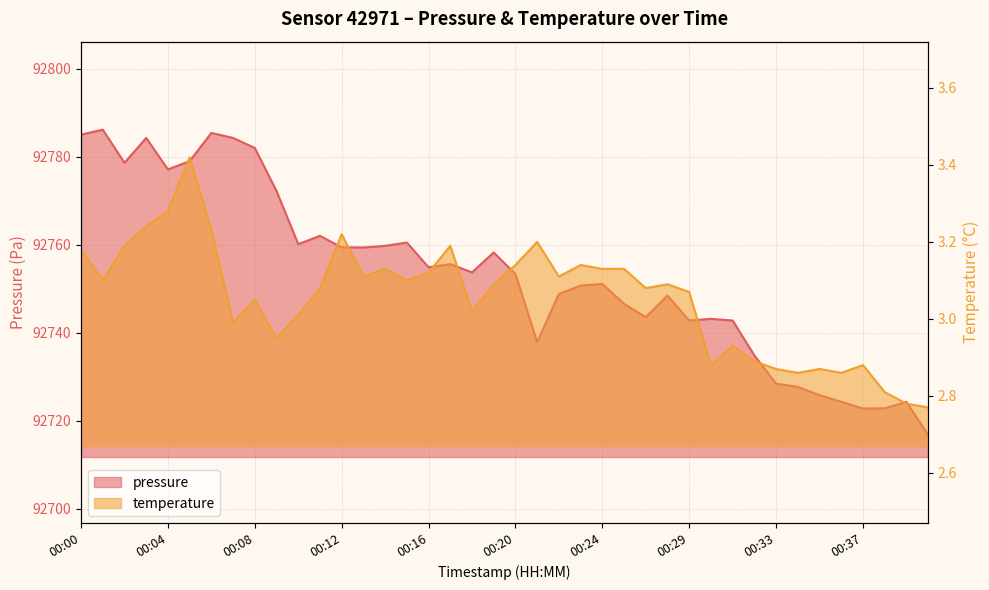

At which label does temperature first exceed 3?

00:00